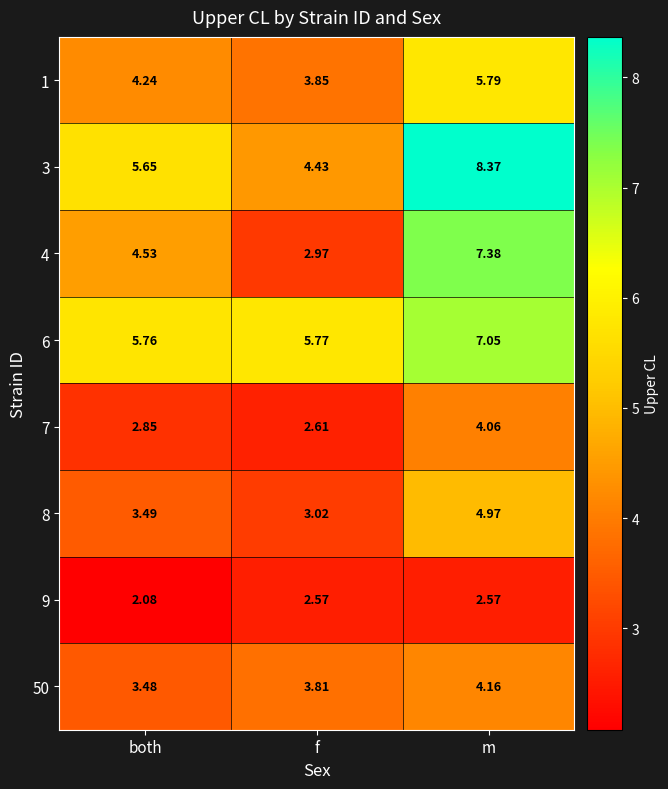

How many data points in 4 are above 4?

2